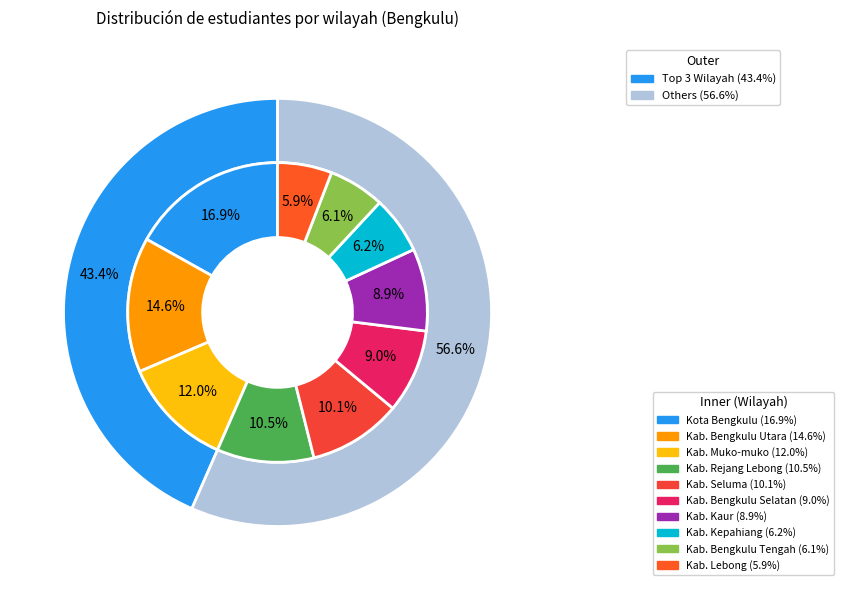

To the nearest percent, what percentage of the pie is Kab. Kepahiang?

6%